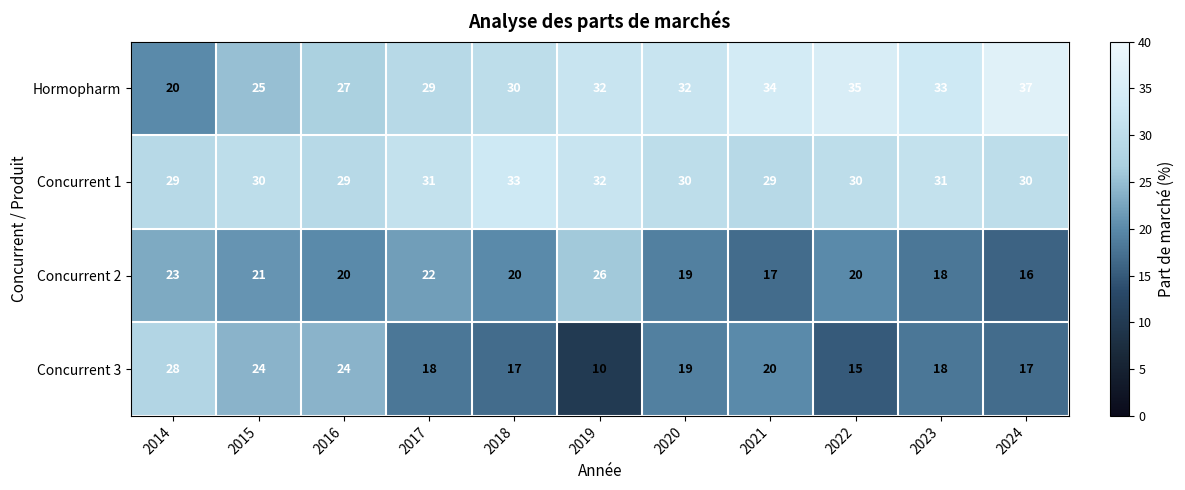

What is the difference between the Concurrent 3 values at 2020 and 2015?

5